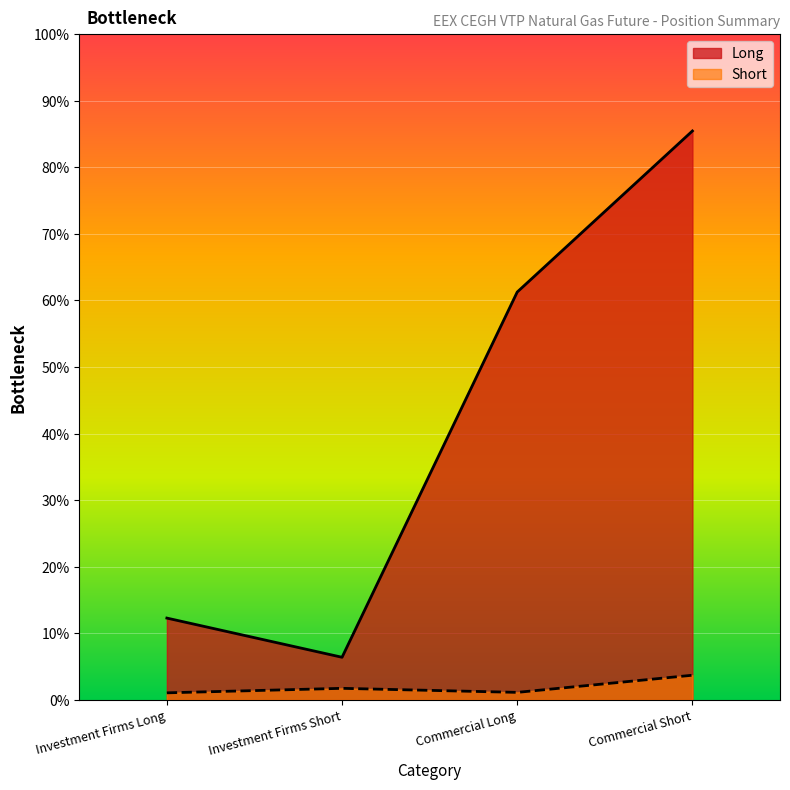

Is it true that Short equals 951225 at Commercial Long?

False